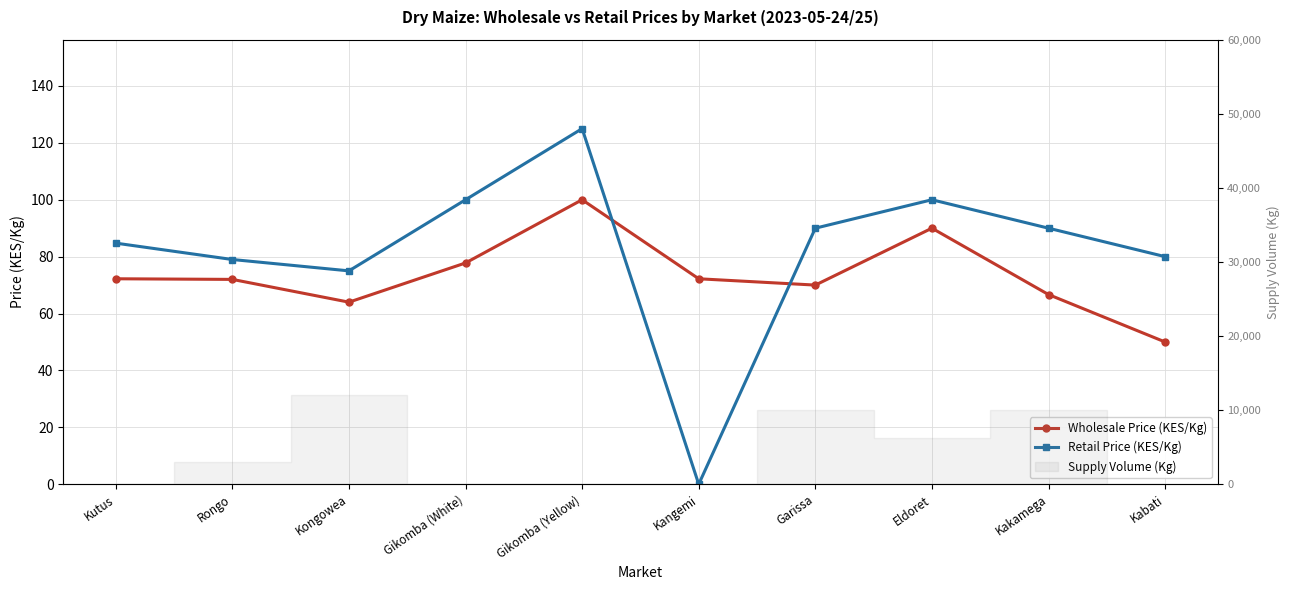

Where do Retail Price (KES/Kg) and Wholesale Price (KES/Kg) first cross each other?

Gikomba (Yellow) and Kangemi